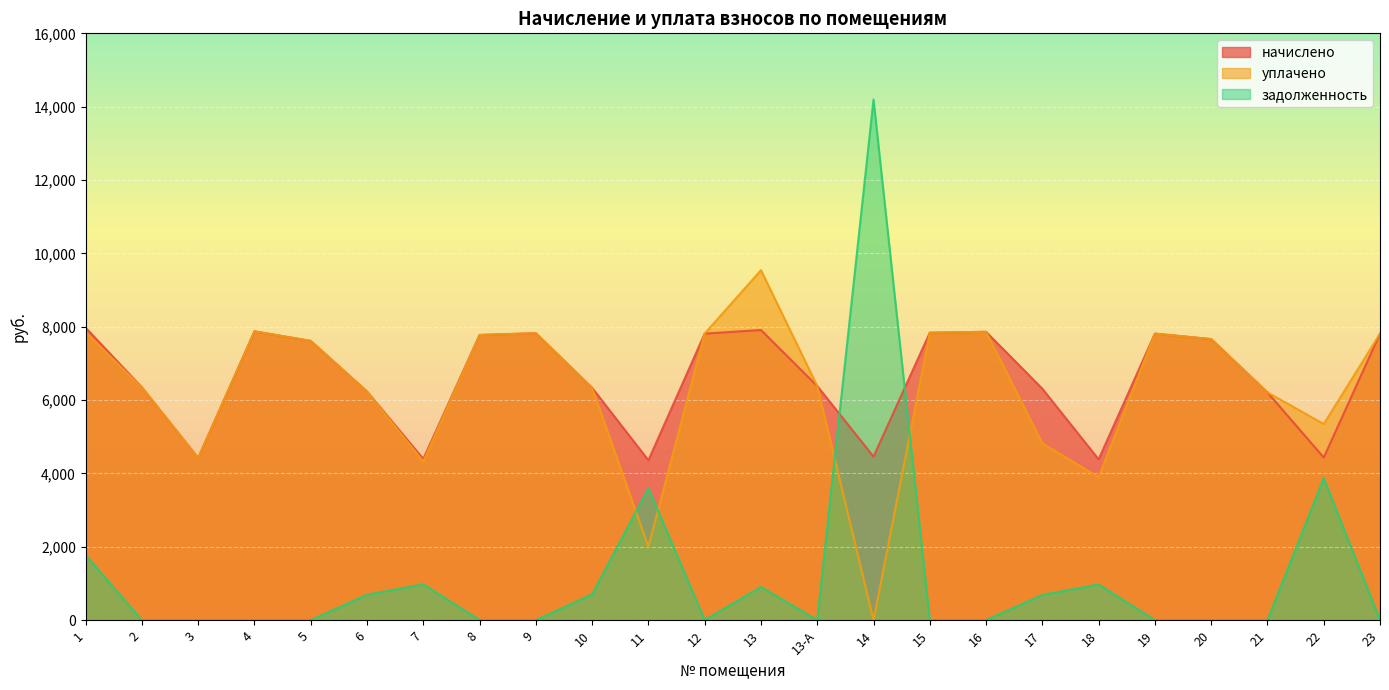

What is the difference between the maximum and second lowest values in the уплачено series?

7542.3